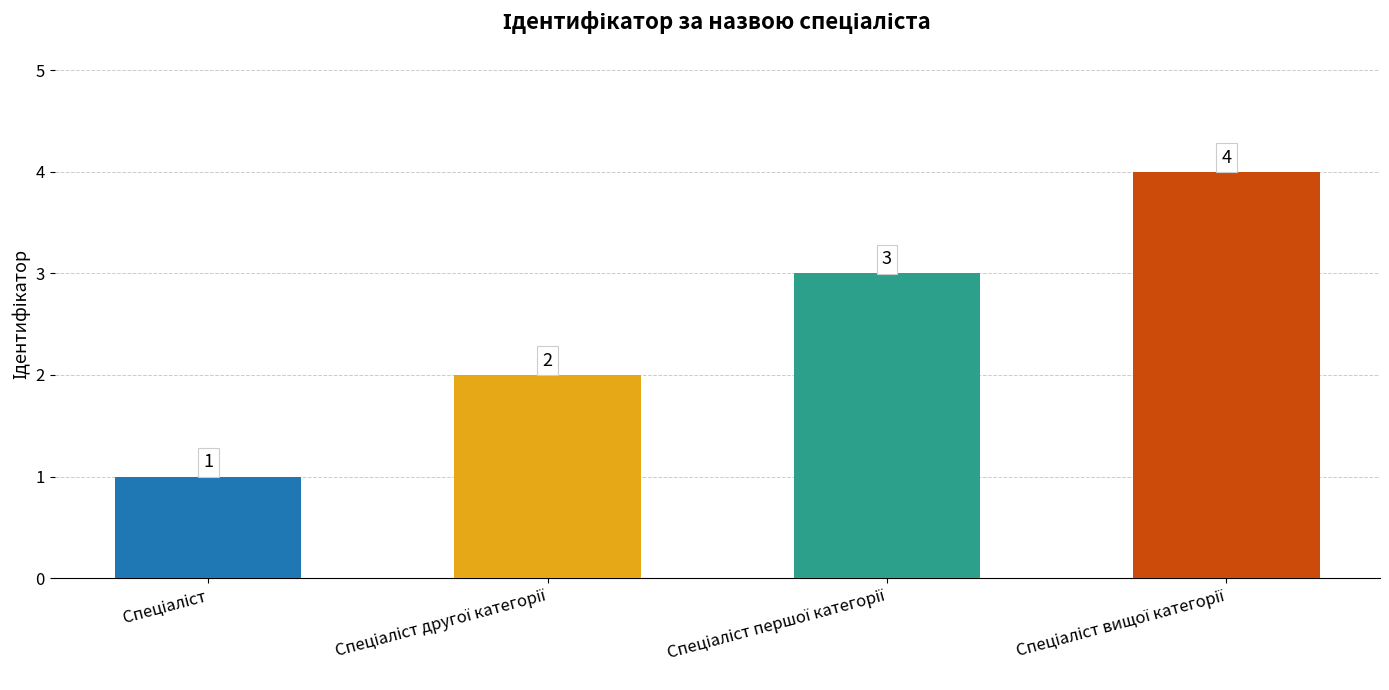

What is the greatest value displayed?

4